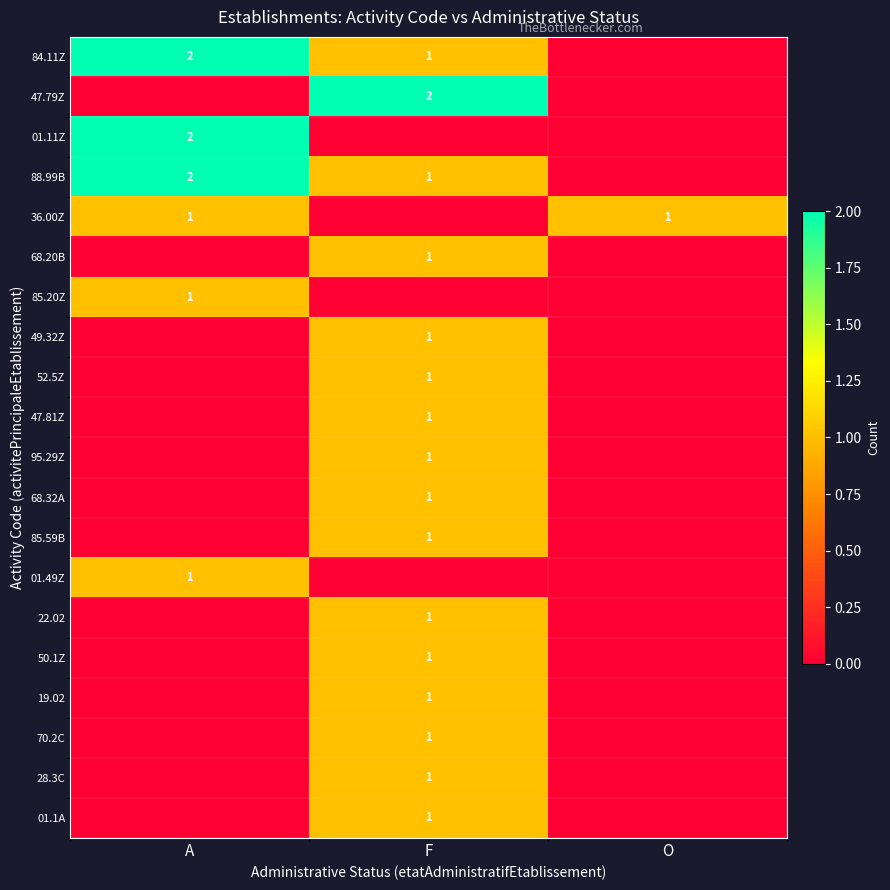

How many categories are shown in the chart?

3